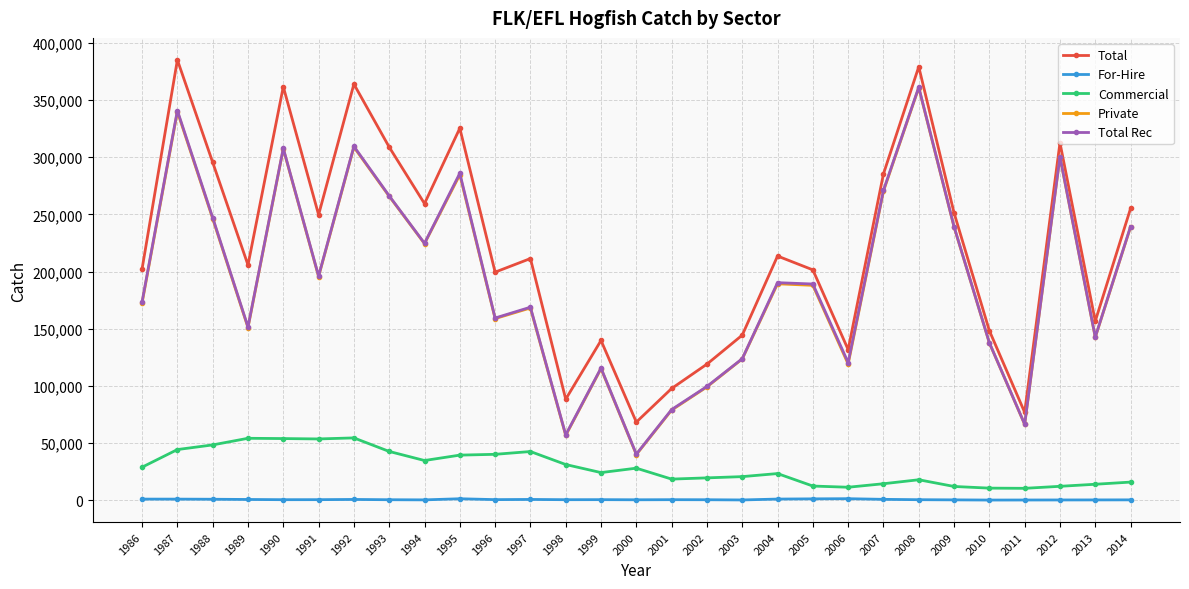

Which series has the widest spread of values?

Total Rec